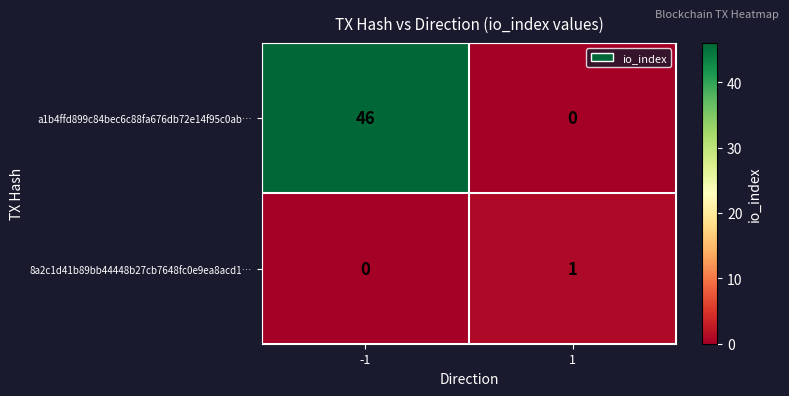

List the series in order of their overall mean, lowest first.

8a2c1d41b89bb44448b27cb7648fc0e9ea8acd1…, a1b4ffd899c84bec6c88fa676db72e14f95c0ab…